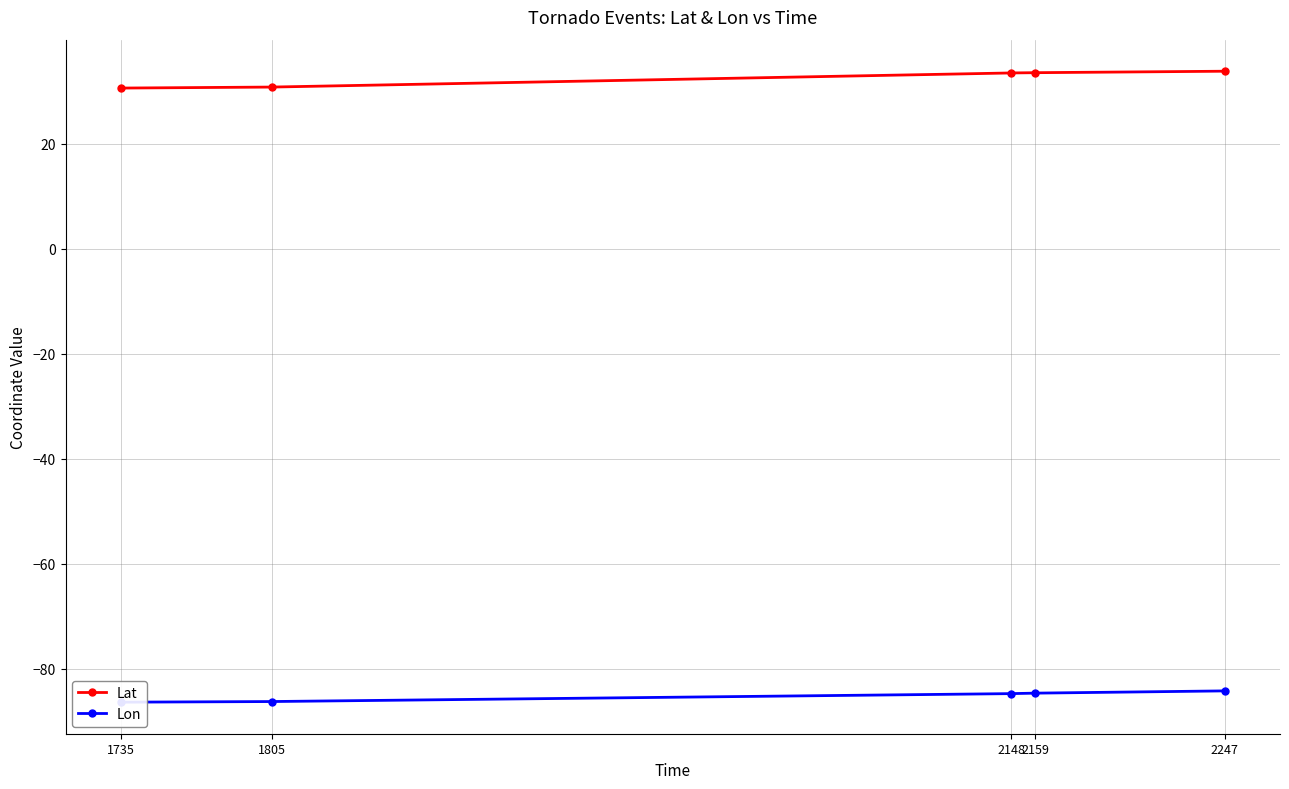

Which series has the widest spread of values?

Lat